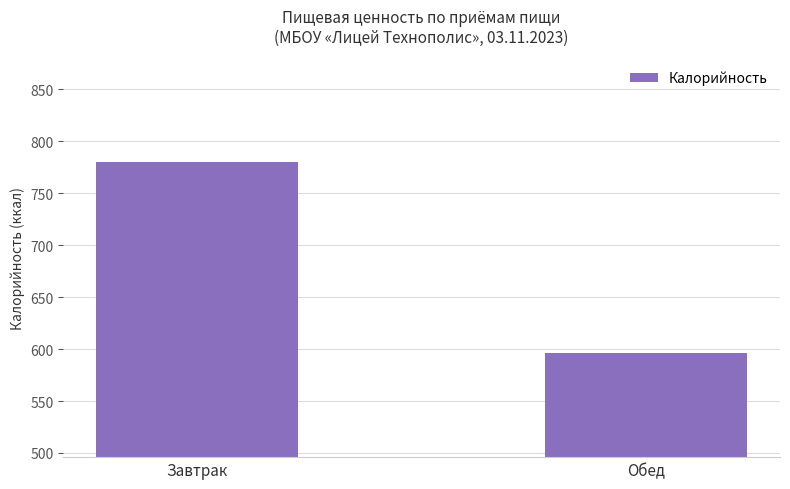

What is the difference between the maximum and minimum values?

184